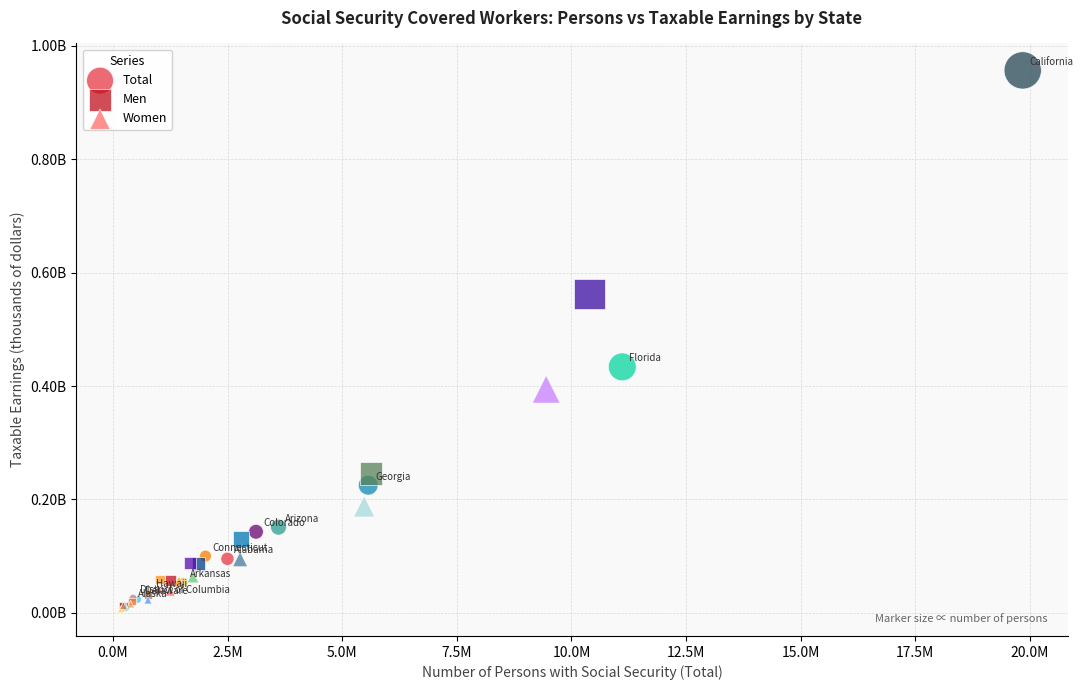

What are all the series names shown in the legend?

Total, Men, Women